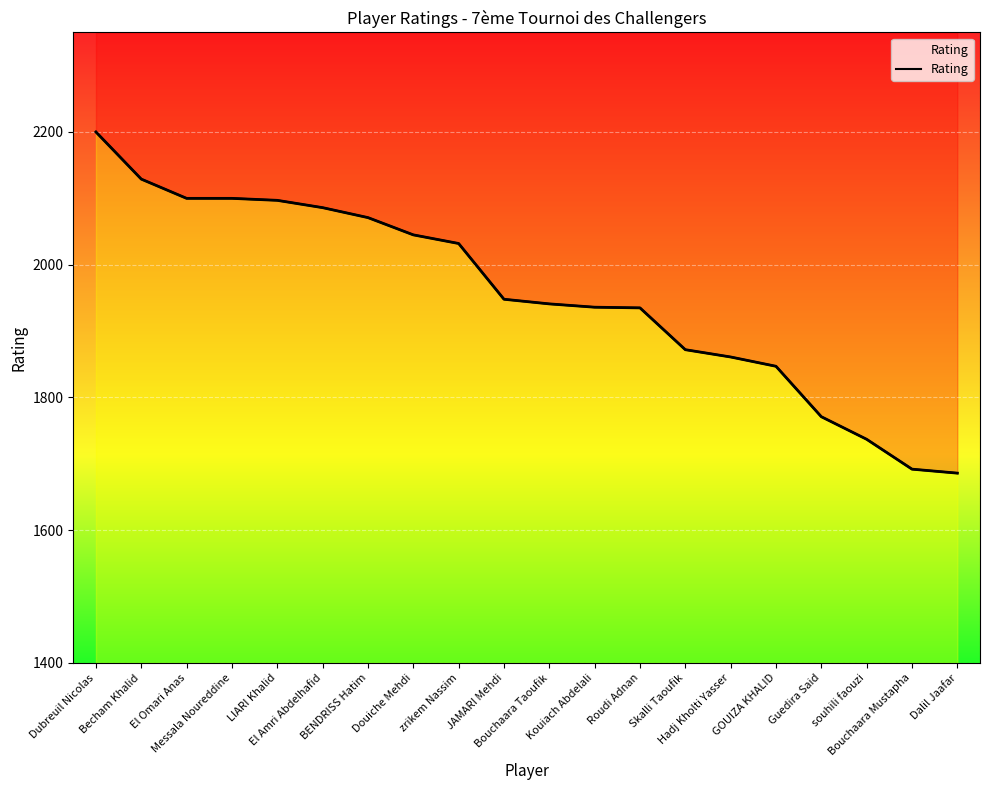

List the labels in order of value, smallest first.

Dalil Jaafar, Bouchaara Mustapha, souhili faouzi, Guedira Said, GOUIZA KHALID, Hadj Kholti Yasser, Skalli Taoufik, Roudi Adnan, Kouiach Abdelali, Bouchaara Taoufik, JAMARI Mehdi, zrikem Nassim, Douiche Mehdi, BENDRISS Hatim, El Amri Abdelhafid, LIARI Khalid, El Omari Anas, Messala Noureddine, Becham Khalid, Dubreuil Nicolas